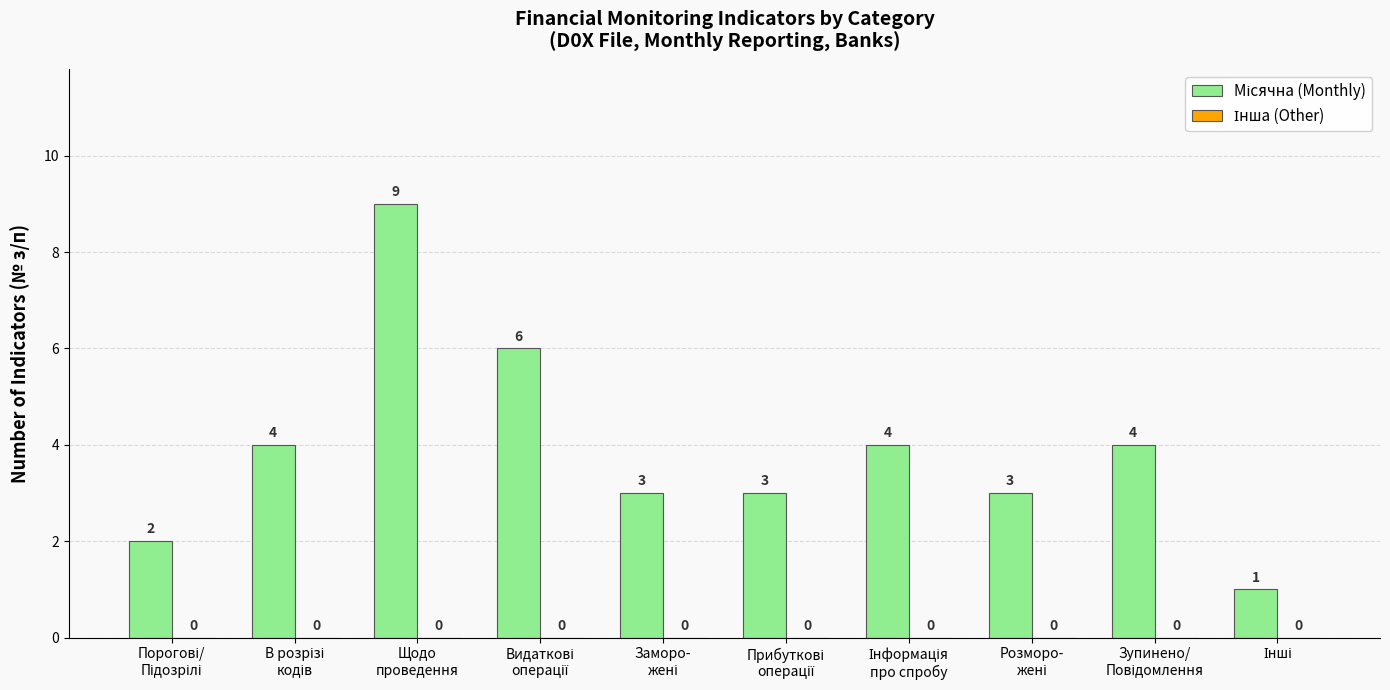

Reading left to right, transcribe all the data shown in this chart.

2	4	9	6	3	3	4	3	4	1